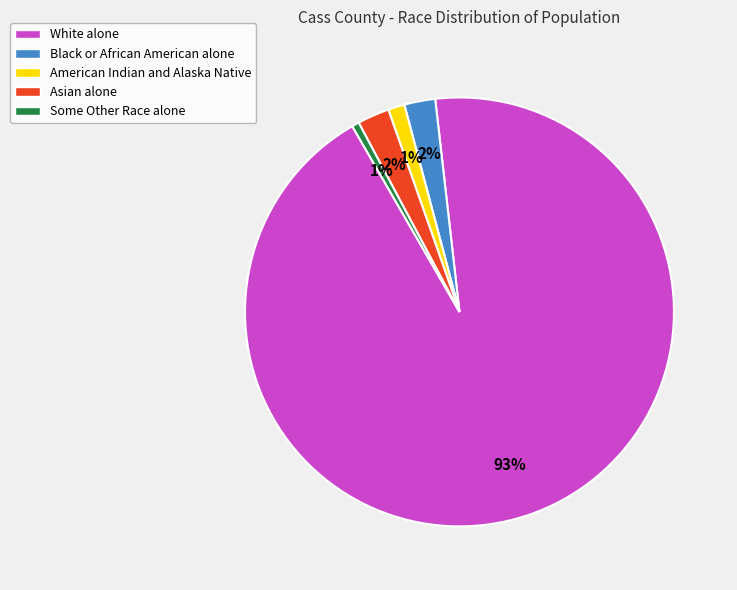

Does any single category account for the majority?

Yes